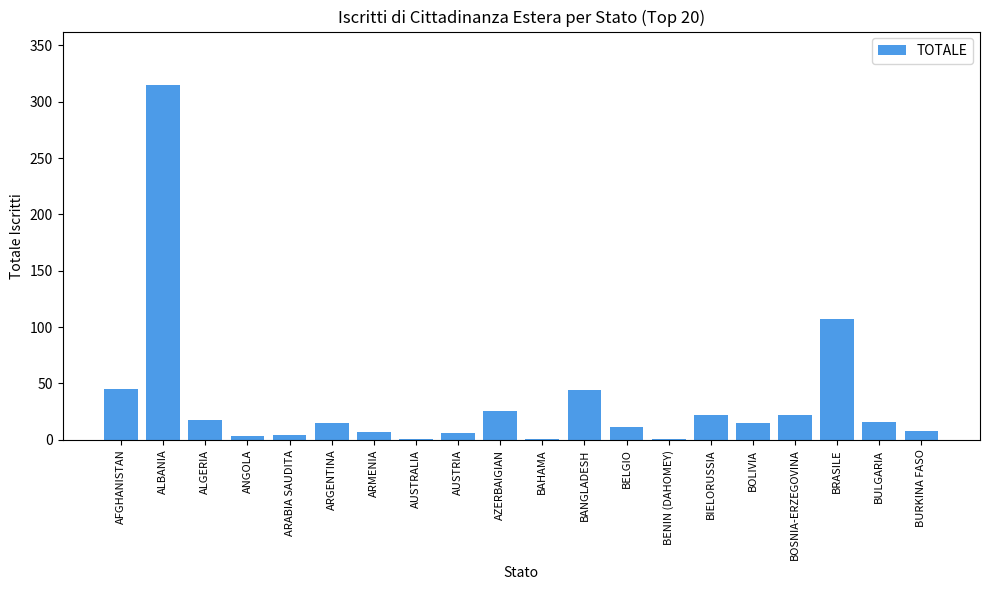

Which has a higher value, BOLIVIA or AUSTRIA?

BOLIVIA